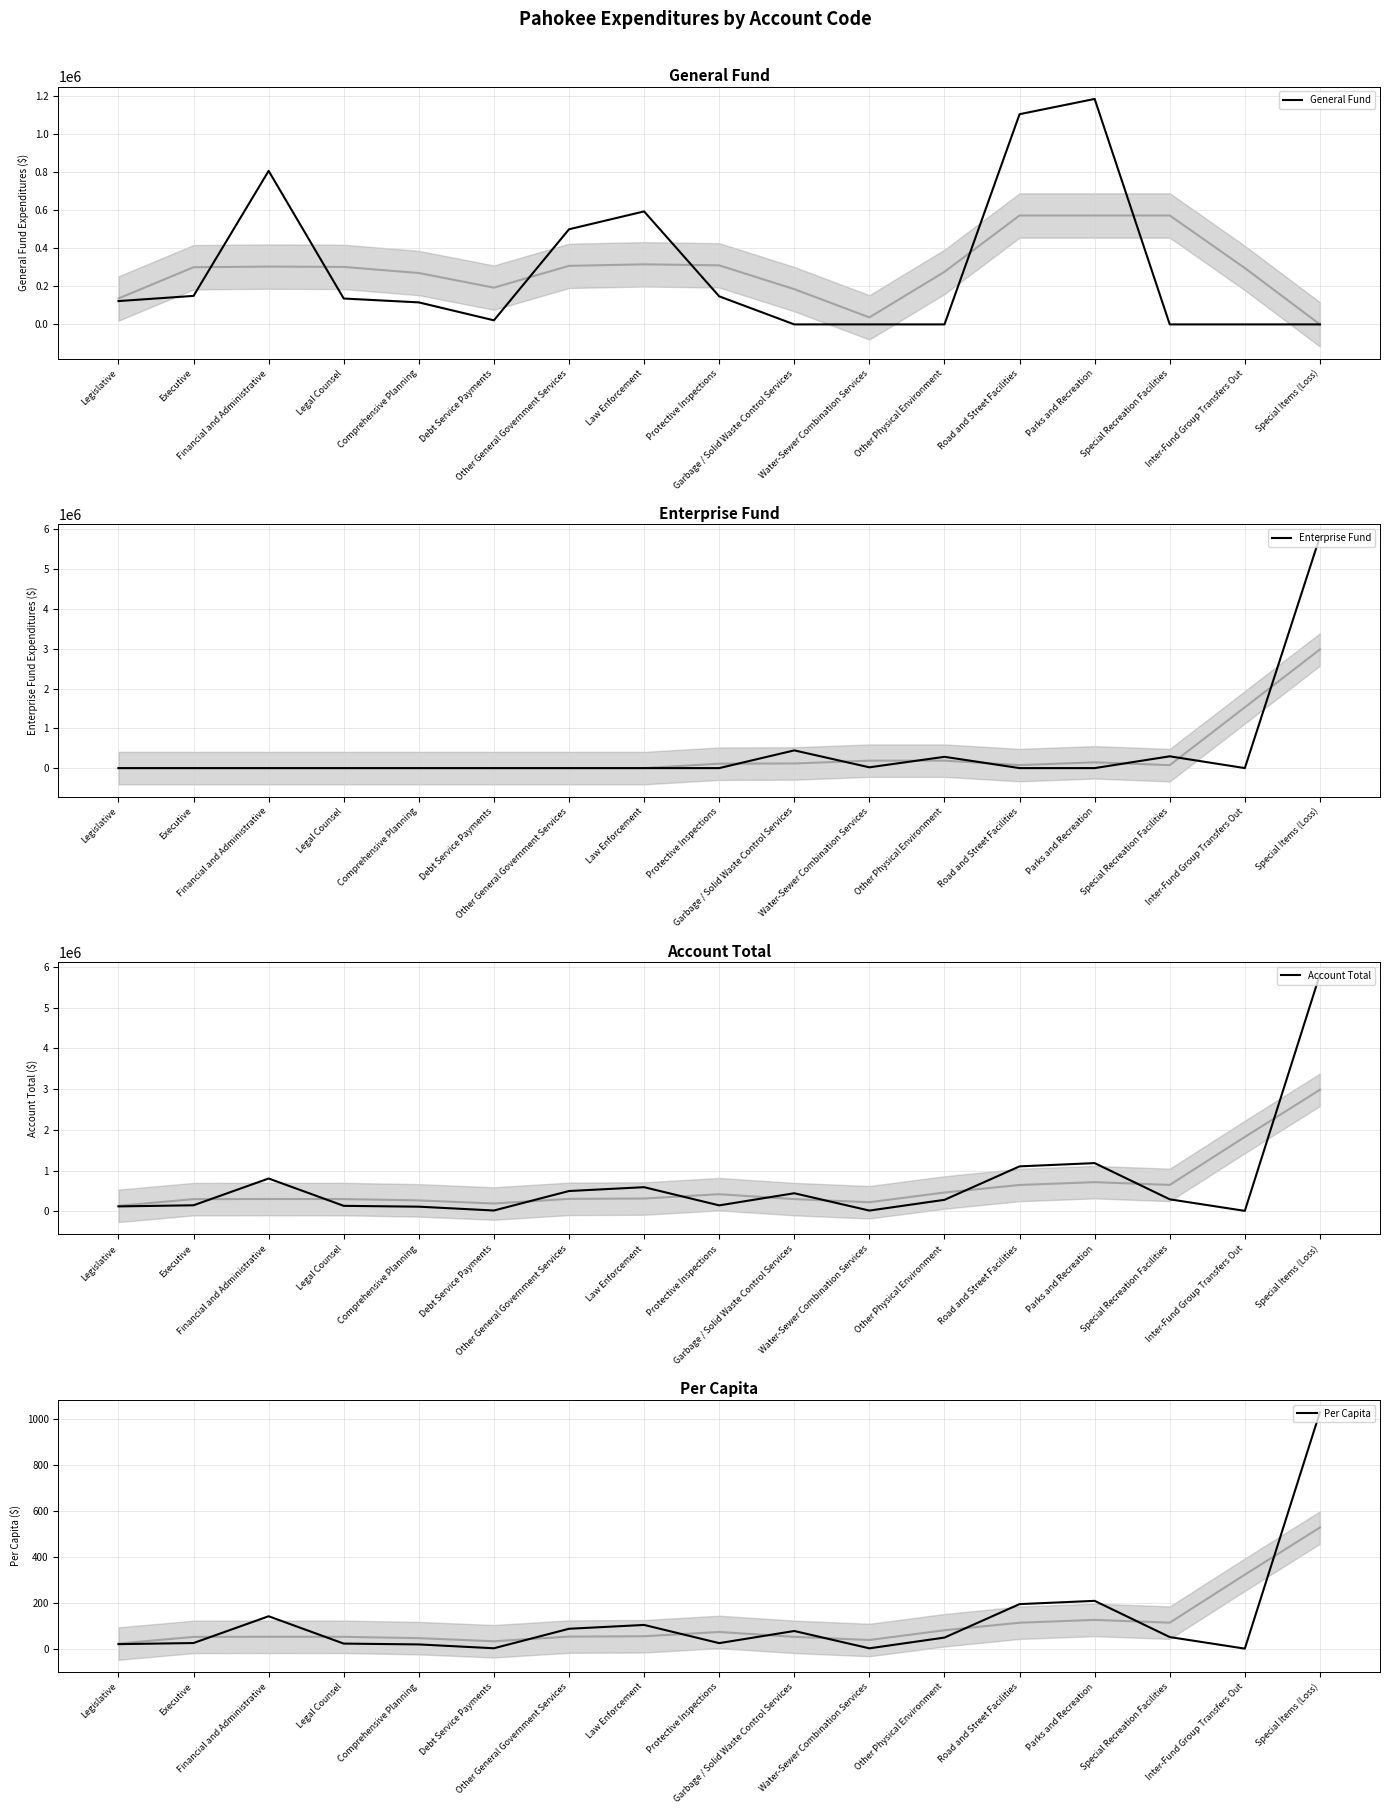

Which has a higher value, Other Physical Environment or Special Items (Loss)?

Other Physical Environment